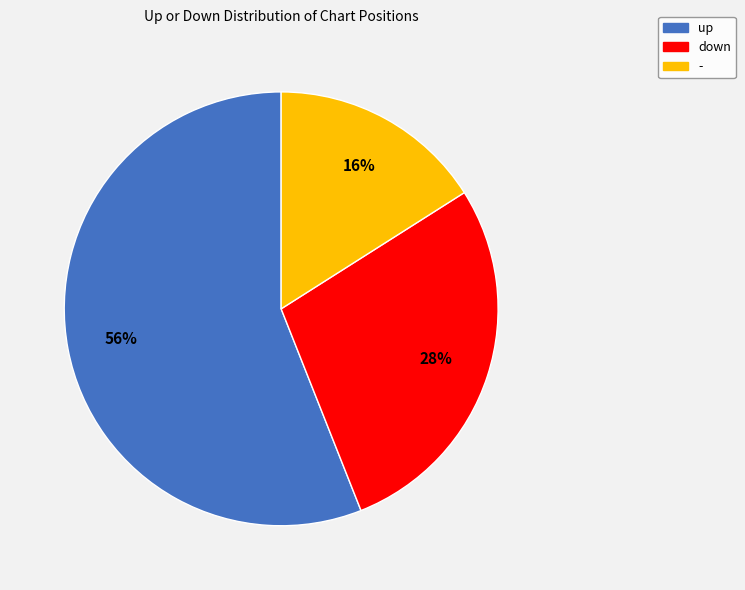

Which category has the biggest portion of the pie?

up